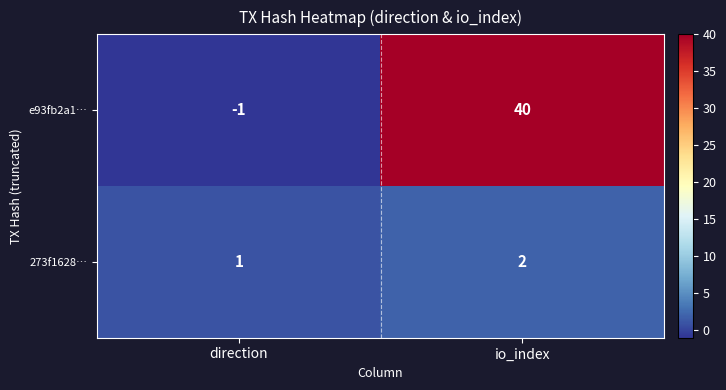

The value of e93fb2a1… at direction is -2. True or false?

False